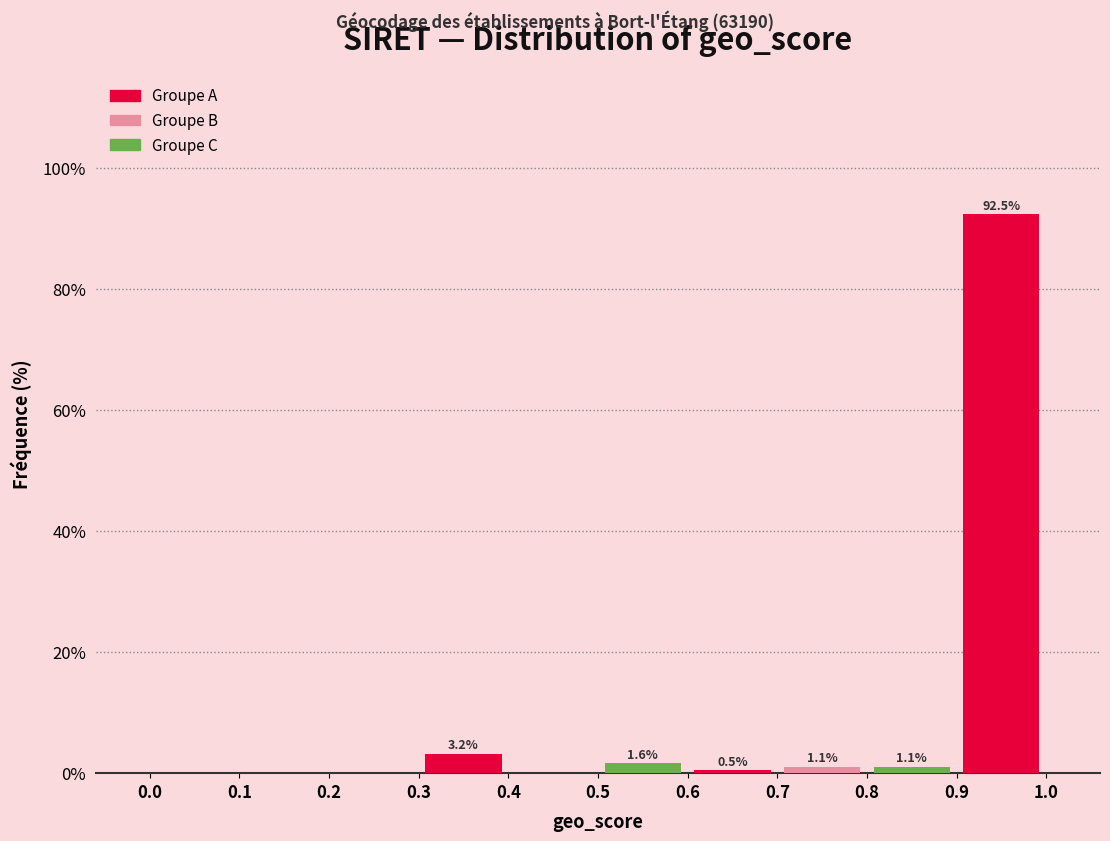

Which range on the x-axis has the tallest bar?

0.9 to 1.0